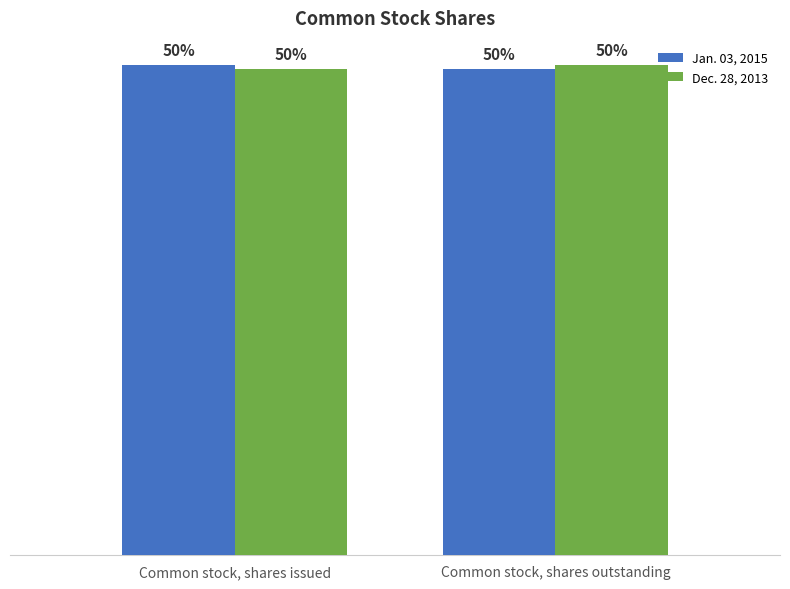

What is the sum of all Jan. 03, 2015 values?

199652758